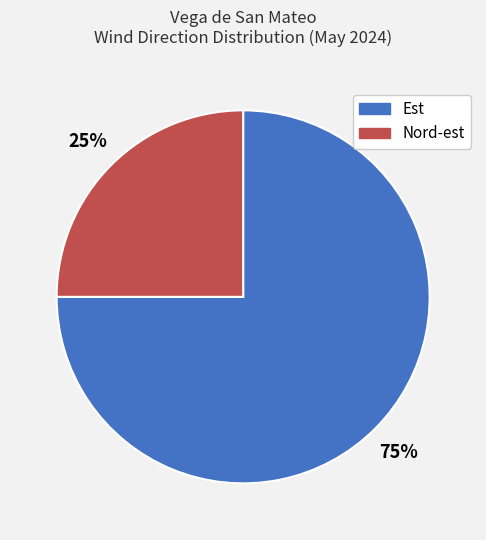

Does any single category account for the majority?

Yes